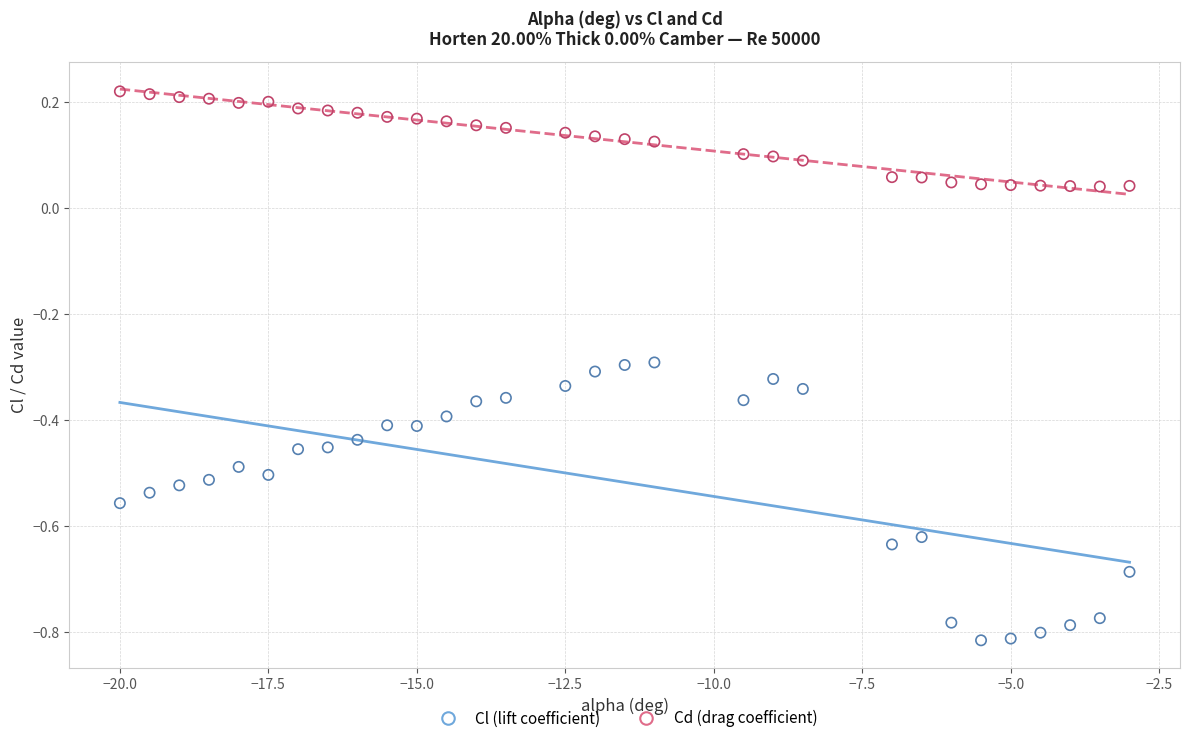

Across all data points, what is the range of X values (max minus min)?

17.0